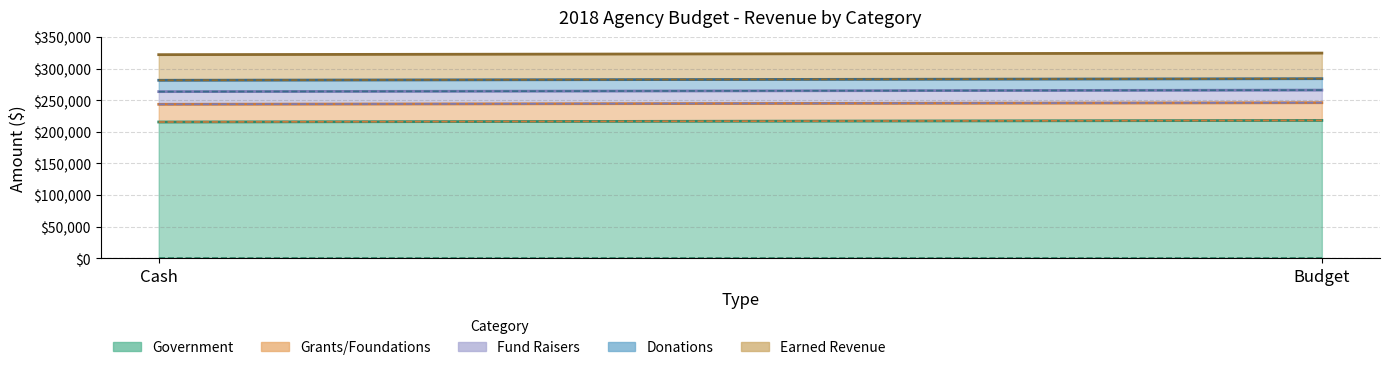

At Budget, list the series in order from smallest to largest.

Donations, Fund Raisers, Grants/Foundations, Earned Revenue, Government